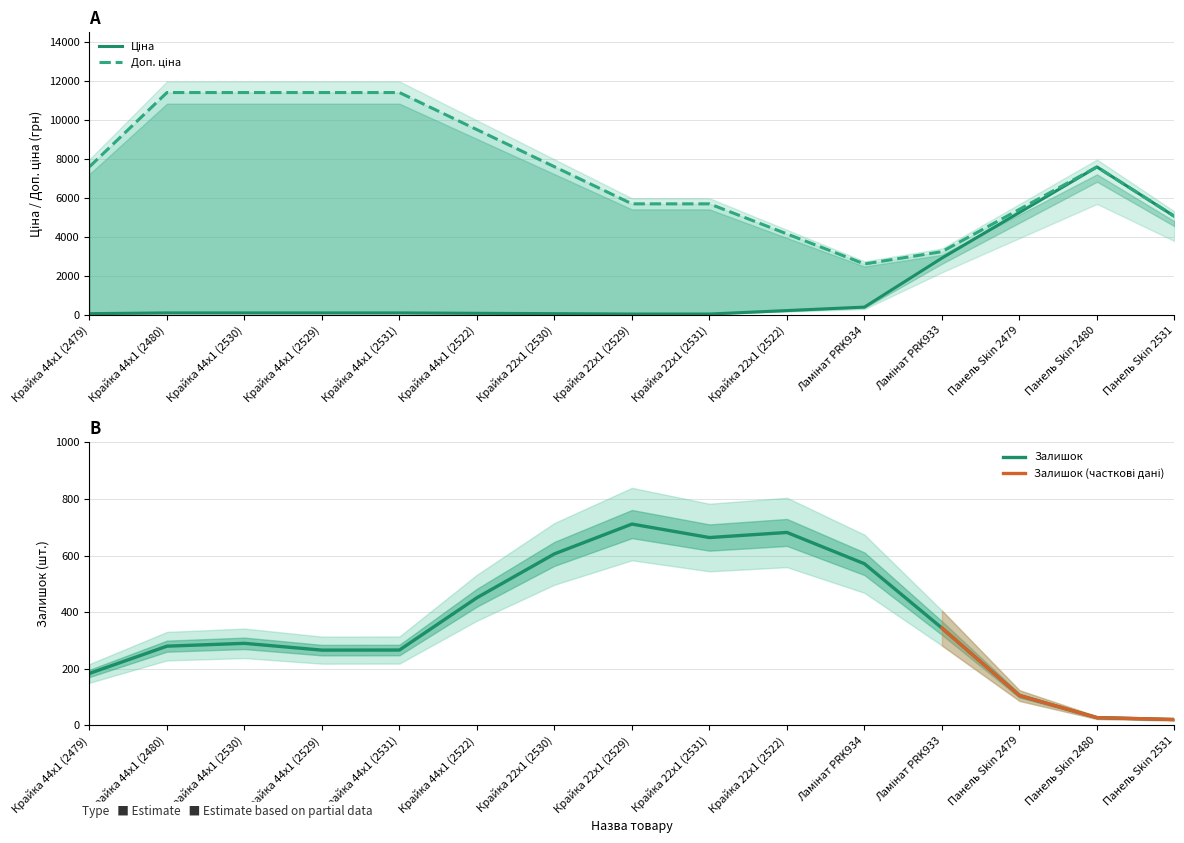

The value of Залишок at Крайка 44x1 (2530) is 513.0. True or false?

False